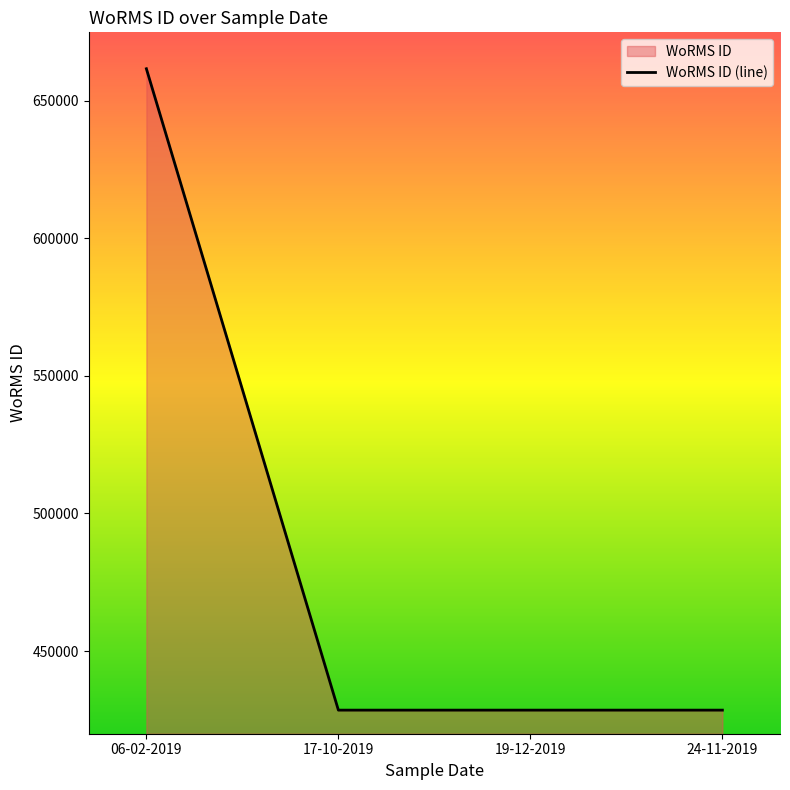

What is the change in value from 06-02-2019 to 17-10-2019?

-233037